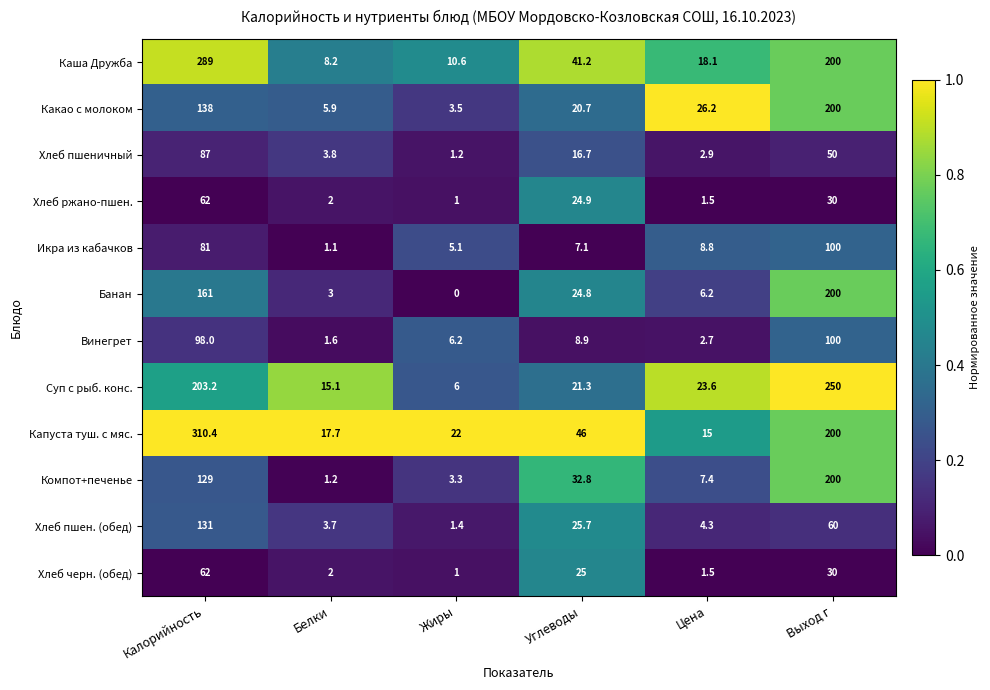

The value of Хлеб ржано-пшен. at Углеводы is 17.2. True or false?

False